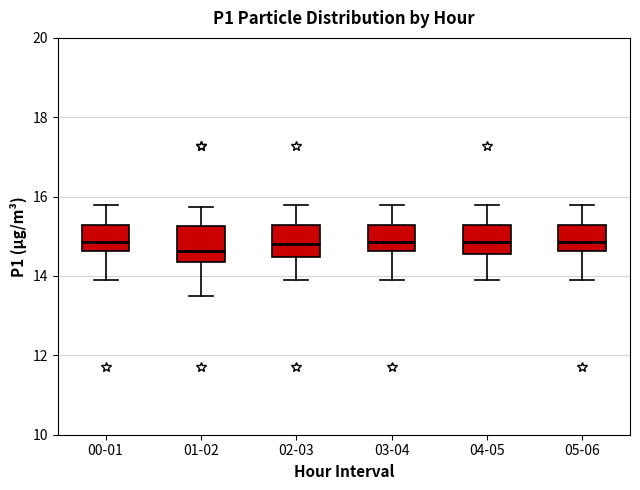

Reading left to right, read every box against the y-axis: the position of its median line, the range the box covers, and the ends of its whiskers. The values are not printed on the chart, so give them approximately, as read against the axis.

00-01: median 14.8, box 14.6 to 15.2, whiskers 14.0 to 15.8
01-02: median 14.6, box 14.4 to 15.2, whiskers 13.6 to 15.8
02-03: median 14.8, box 14.4 to 15.2, whiskers 14.0 to 15.8
03-04: median 14.8, box 14.6 to 15.2, whiskers 14.0 to 15.8
04-05: median 14.8, box 14.6 to 15.2, whiskers 14.0 to 15.8
05-06: median 14.8, box 14.6 to 15.2, whiskers 14.0 to 15.8